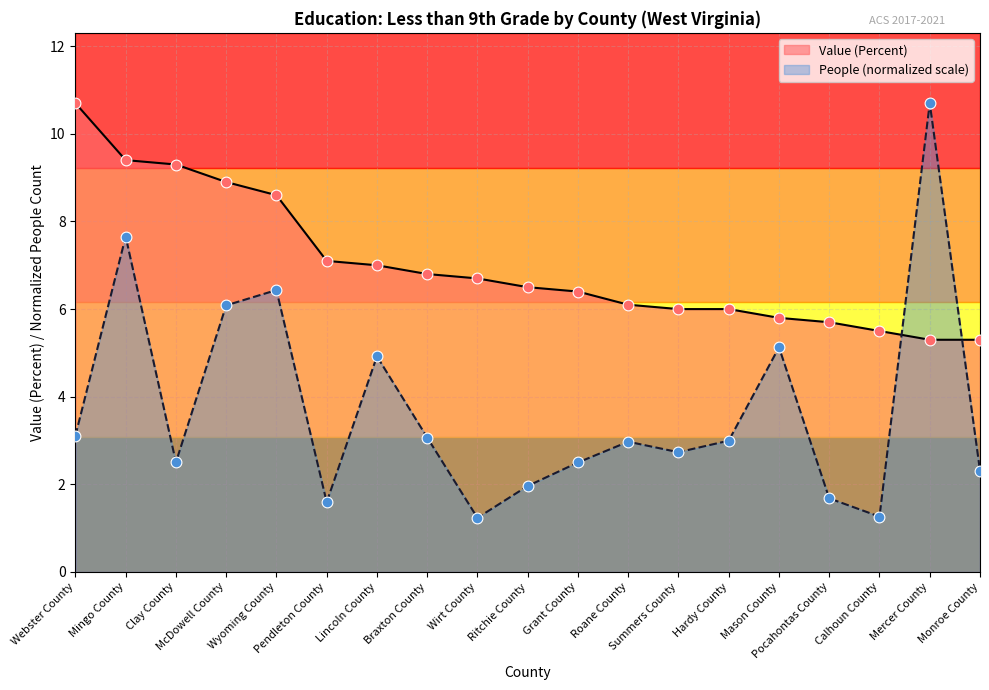

Which series reaches the minimum Y coordinate?

People (Education: Less Than 9th Grade)